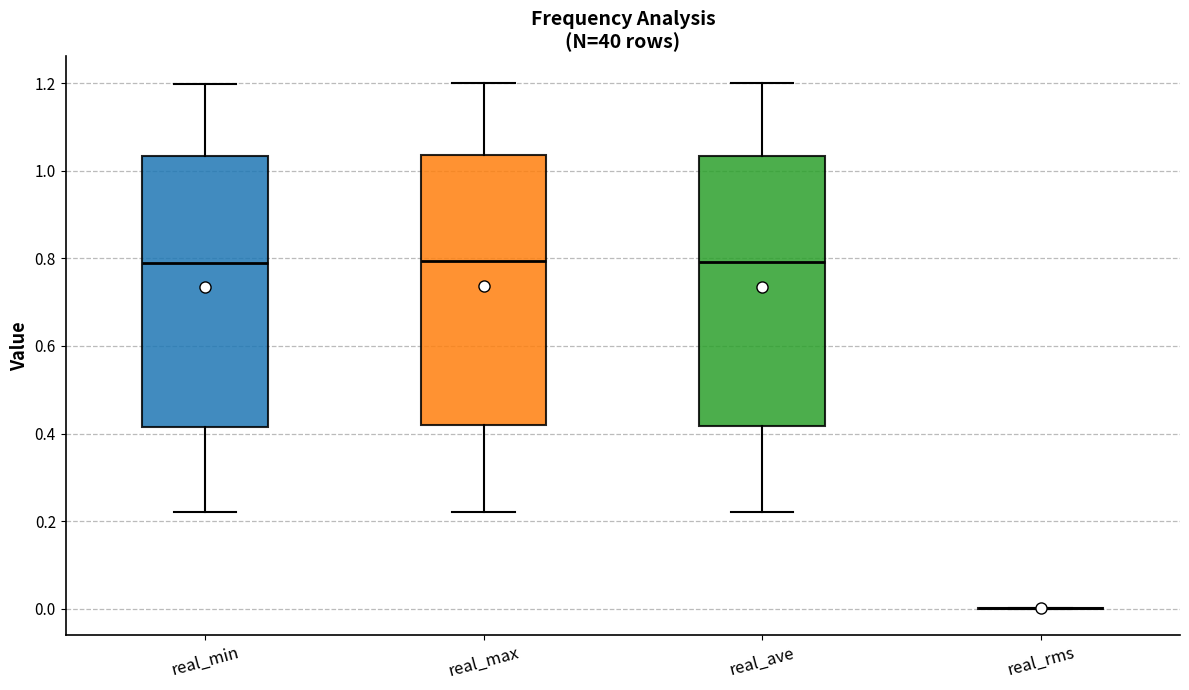

Reading left to right, read every box against the y-axis: the position of its median line, the range the box covers, and the ends of its whiskers. The values are not printed on the chart, so give them approximately, as read against the axis.

real_min: median 0.78, box 0.42 to 1.04, whiskers 0.22 to 1.20
real_max: median 0.80, box 0.42 to 1.04, whiskers 0.22 to 1.20
real_ave: median 0.80, box 0.42 to 1.04, whiskers 0.22 to 1.20
real_rms: box collapsed to a line at 0.00, whiskers 0.00 to 0.00